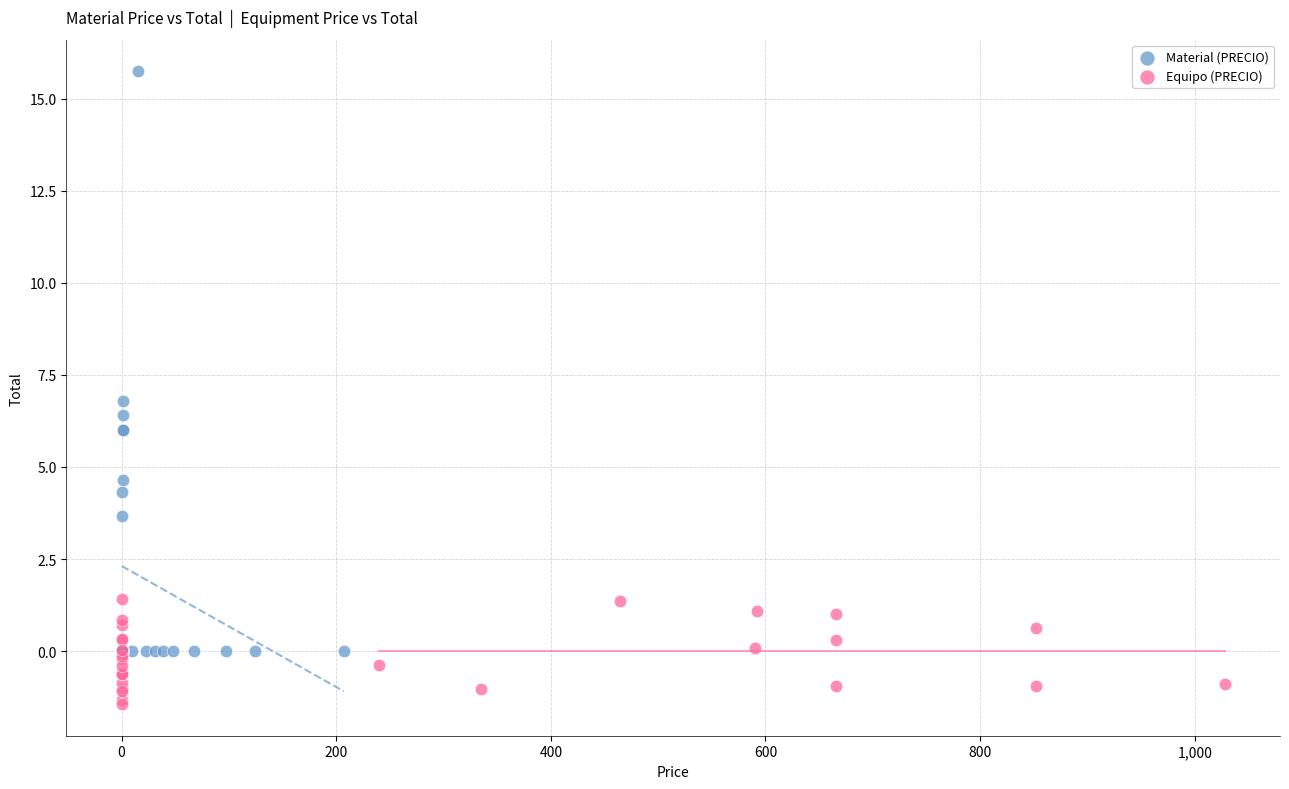

Which series has the widest spread of Y values?

Material (PRECIO)